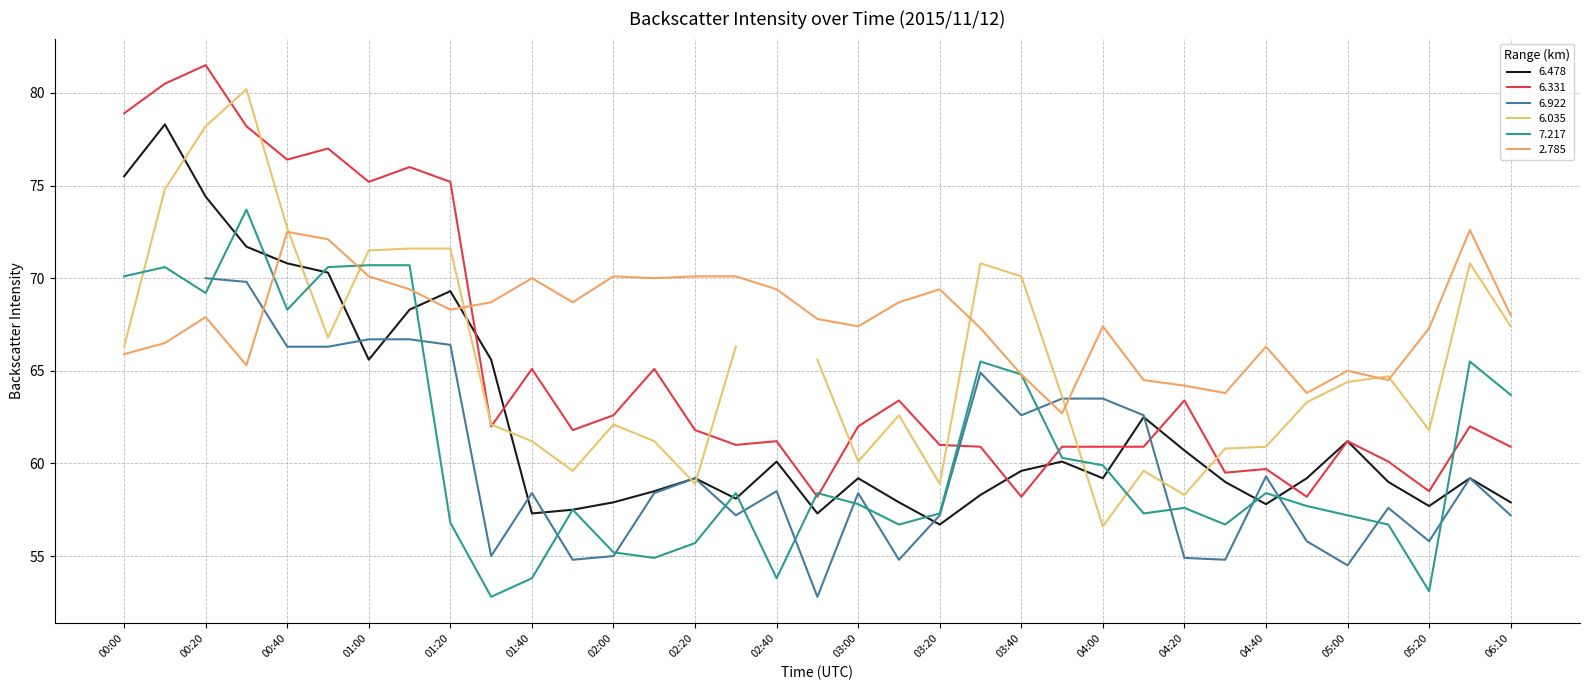

Which series ends up on top after the final intersection of 7.217 and 2.785?

2.785